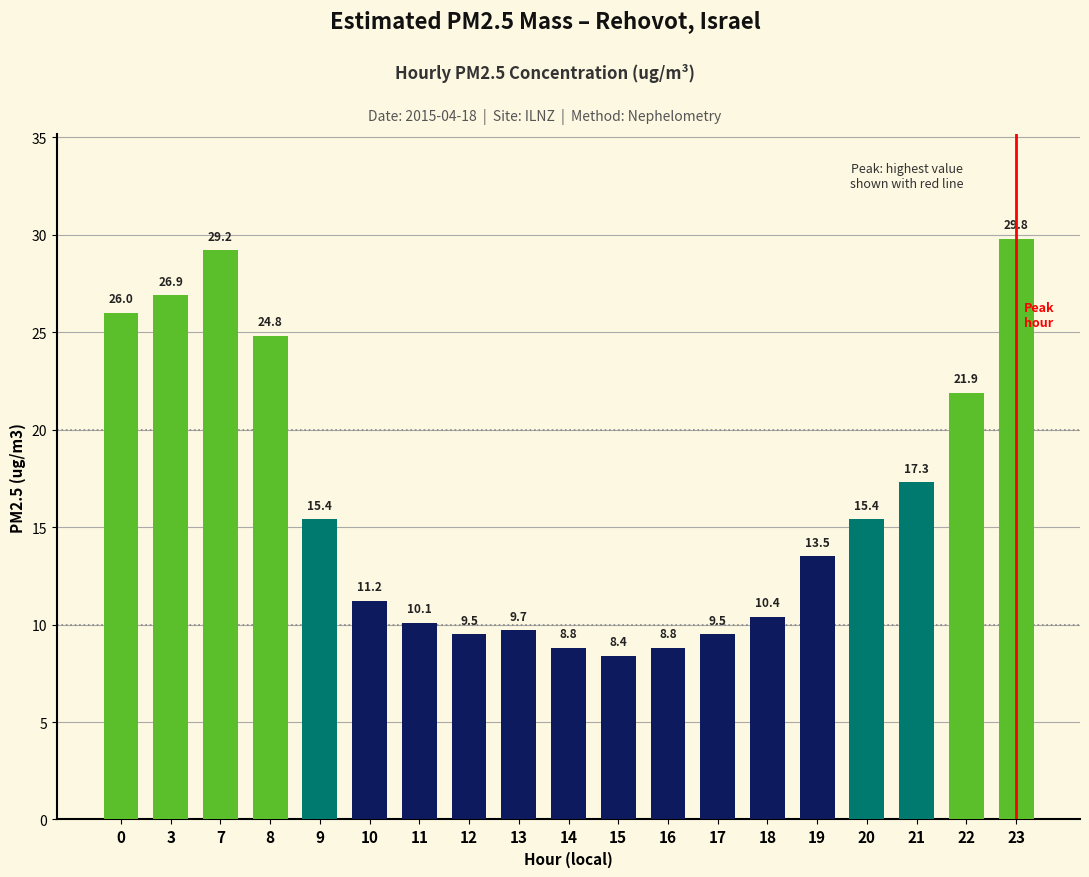

At which label is the value closest to 19?

21